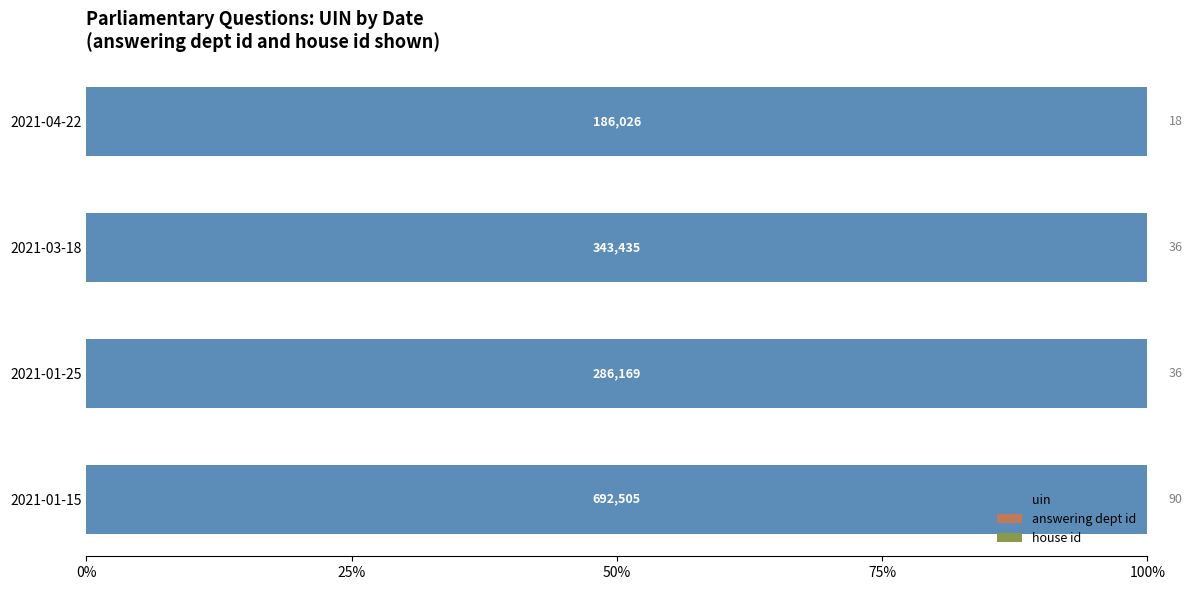

Which series has the largest range (max minus min)?

uin